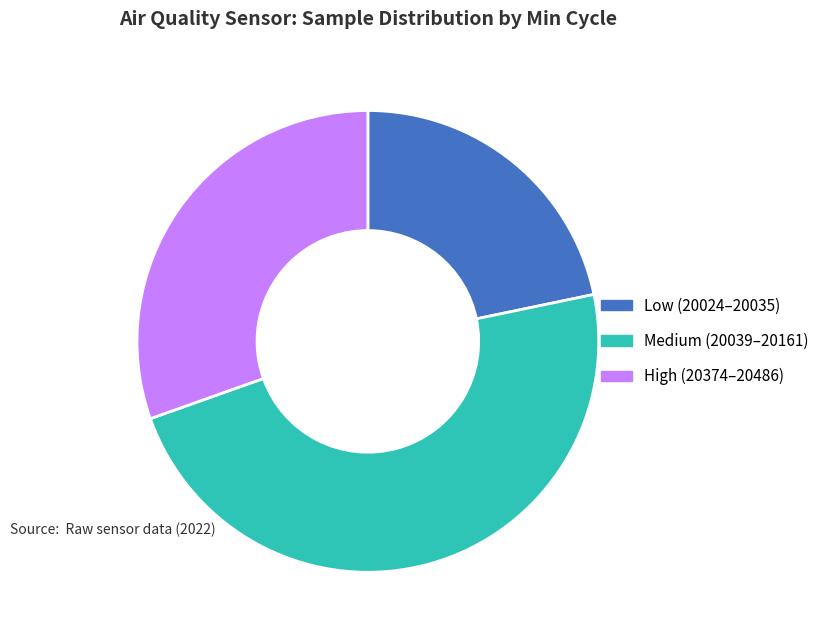

Do High (20374–20486) and Low (20024–20035) together represent more than half of the pie?

Yes